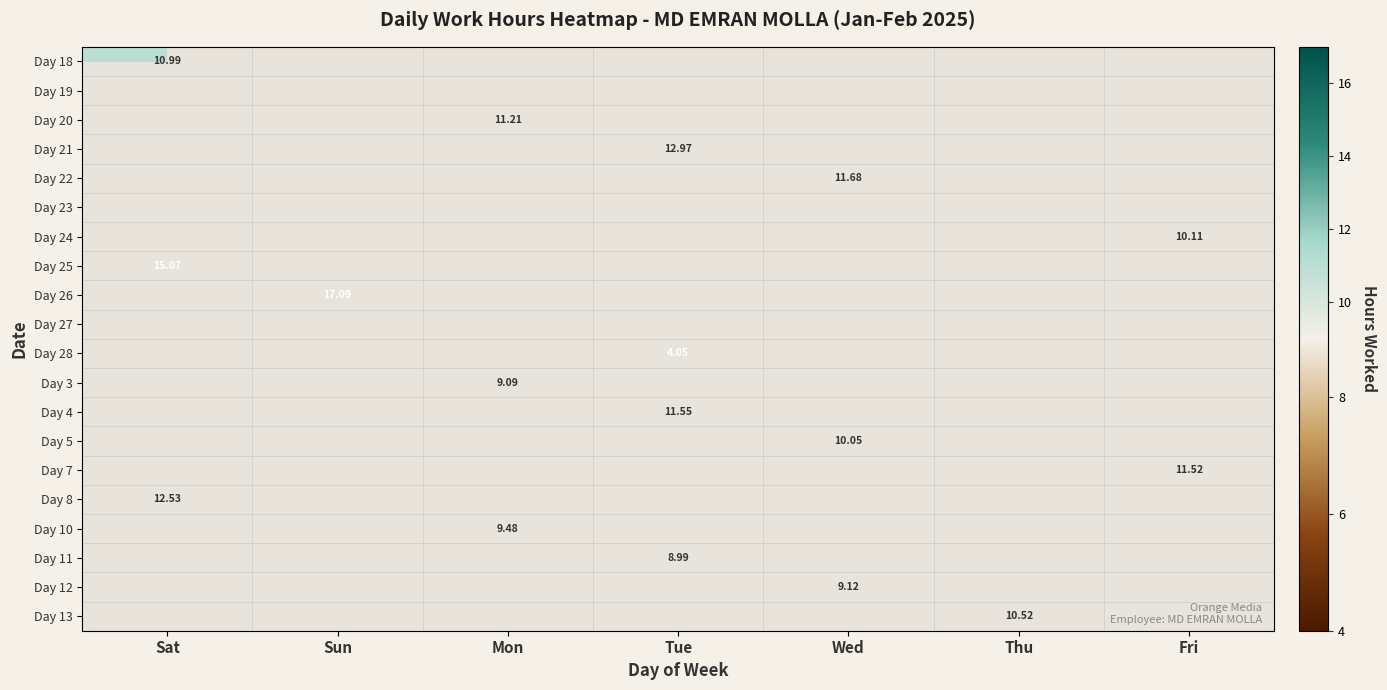

Which label corresponds to the largest value in the chart?

Sun